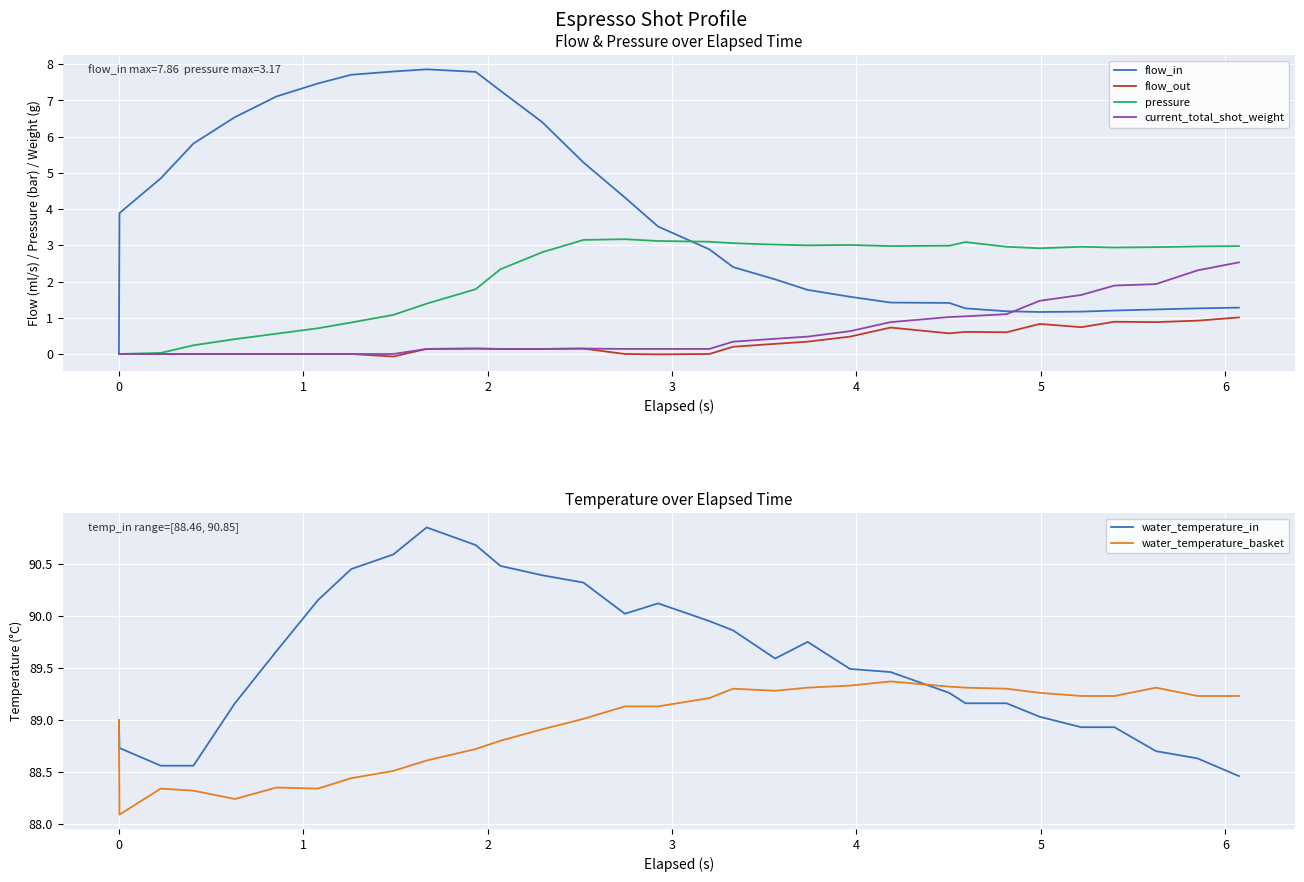

How many lines are shown in the chart?

6